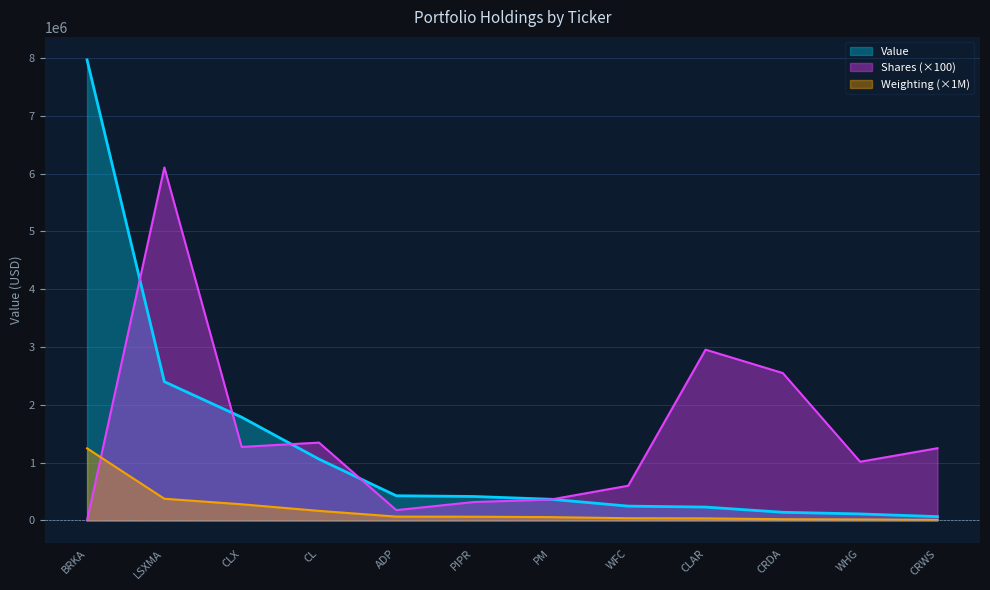

Which series has the widest spread of values?

Value